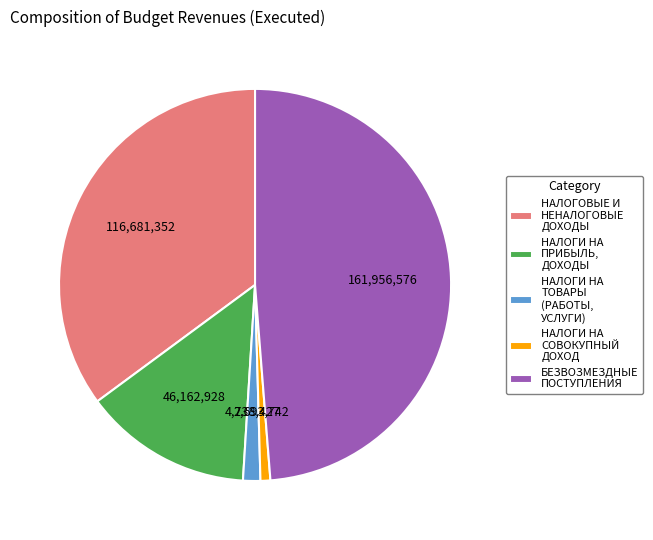

True or false: НАЛОГИ НА СОВОКУПНЫЙ ДОХОД accounts for 11% of the total.

False